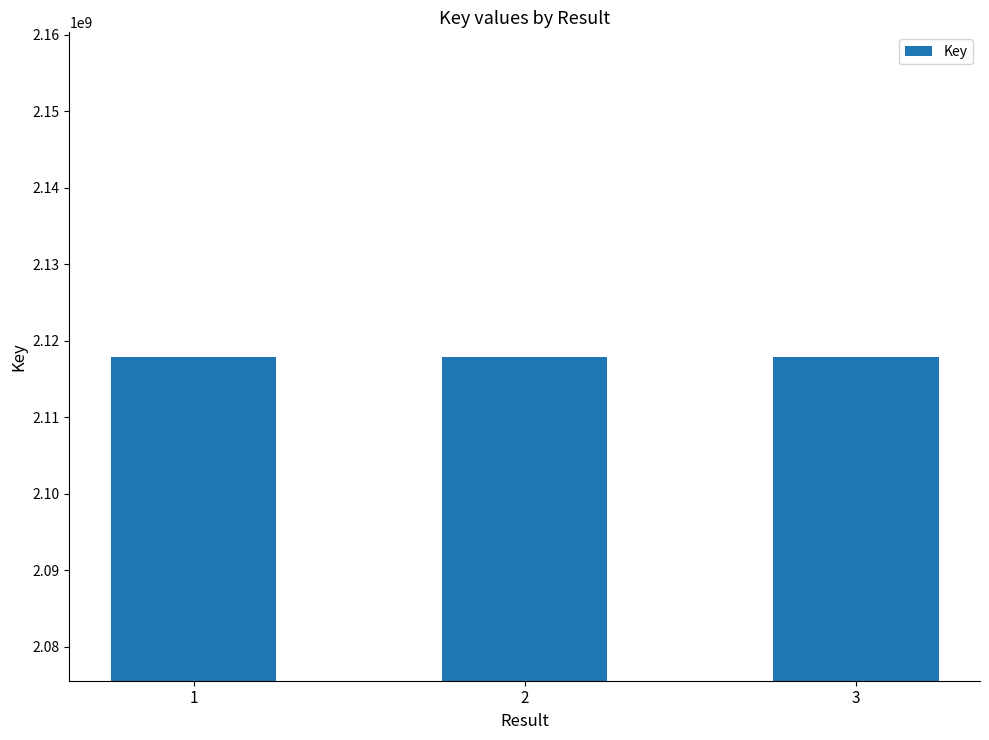

What is the change in value from 1 to 2?

+5153